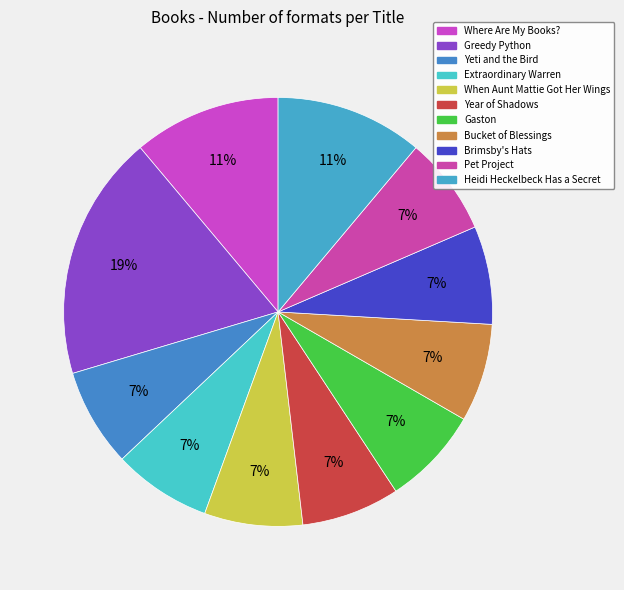

Is it true that Extraordinary Warren is 18% of the pie?

False